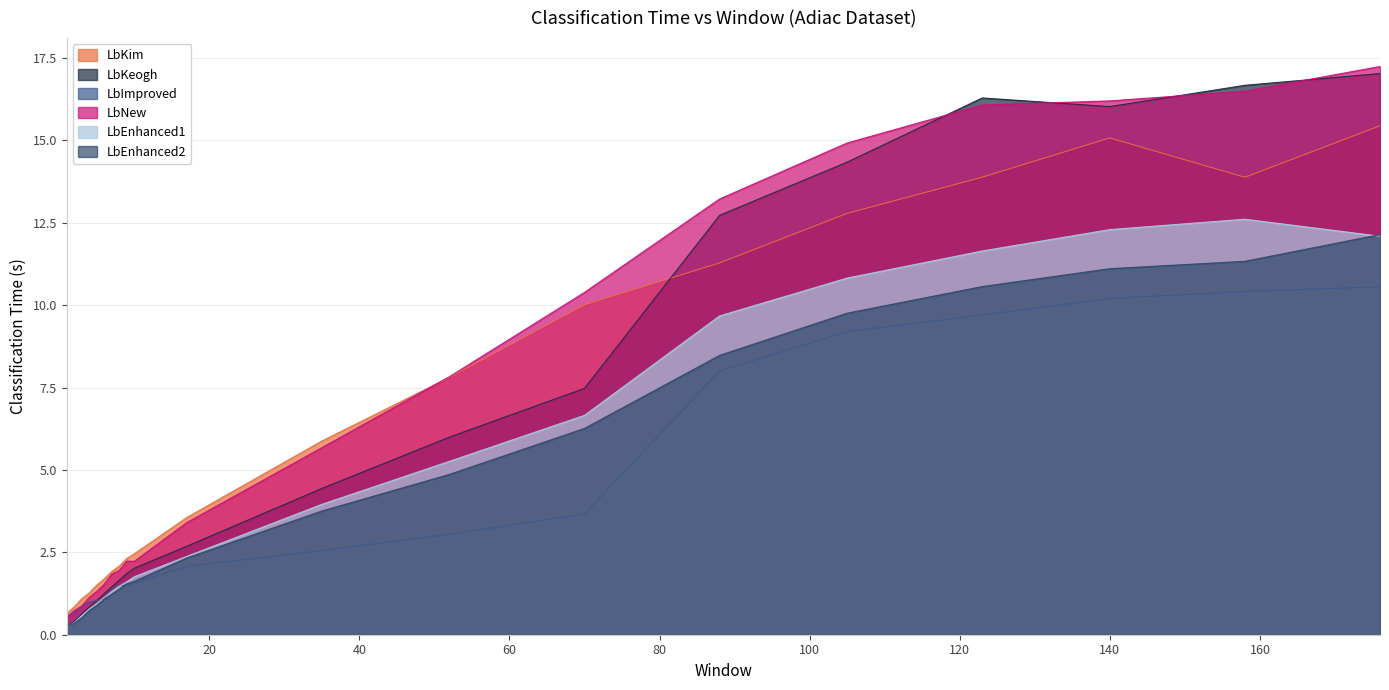

At how many categories does at least one series exceed 5?

9